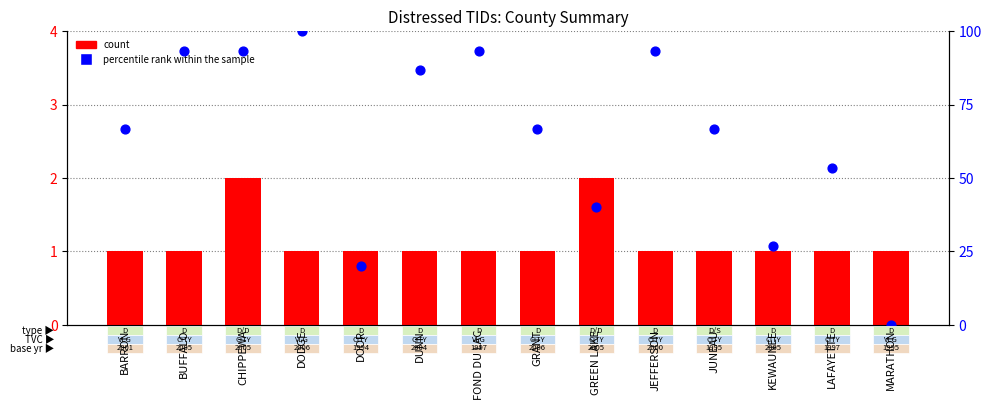

At which category is the sum across all series the highest?

DODGE